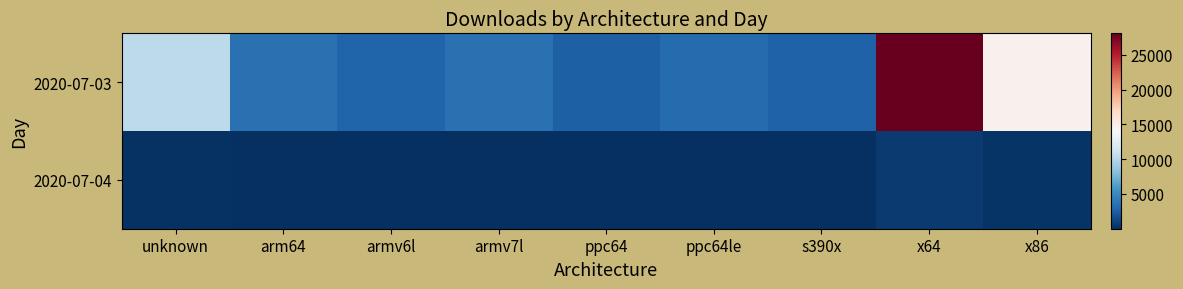

Reading left to right, transcribe all the data shown in this chart.

2020-07-03: unknown=10431	arm64=3531	armv6l=2800	armv7l=3540	ppc64=2618	ppc64le=3241	s390x=2651	x64=28116	x86=14643
2020-07-04: unknown=135	arm64=5	armv6l=5	armv7l=7	ppc64=4	ppc64le=5	s390x=4	x64=572	x86=238